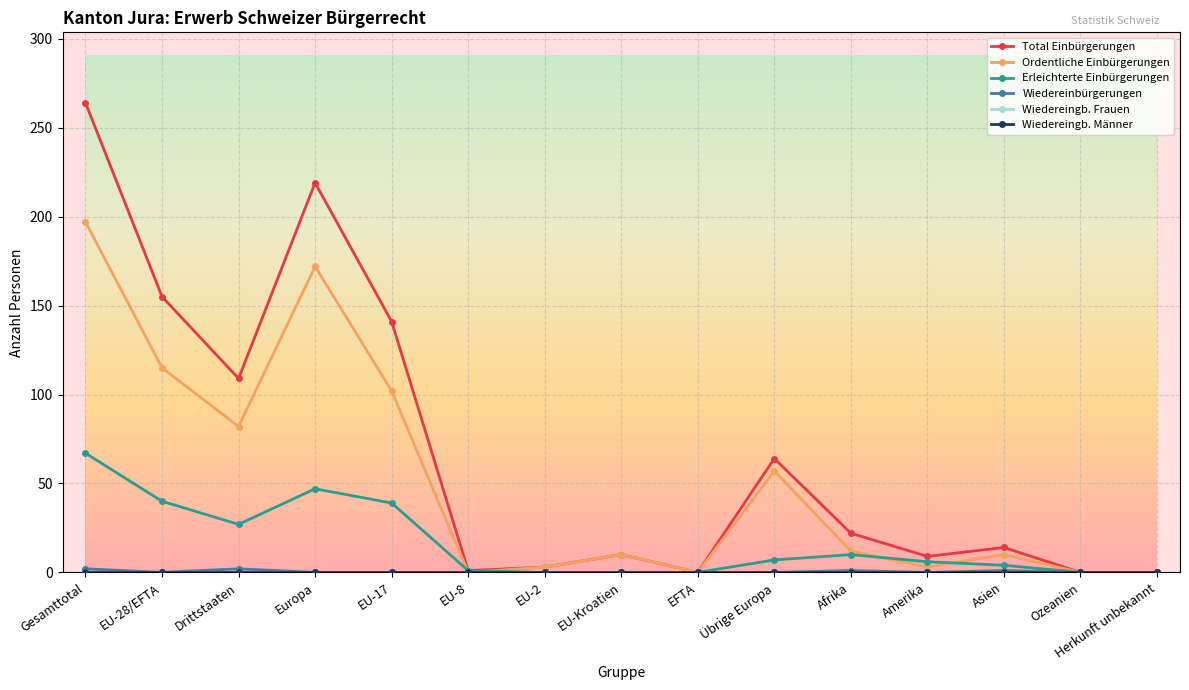

Is this an area chart (filled region under the line)?

No